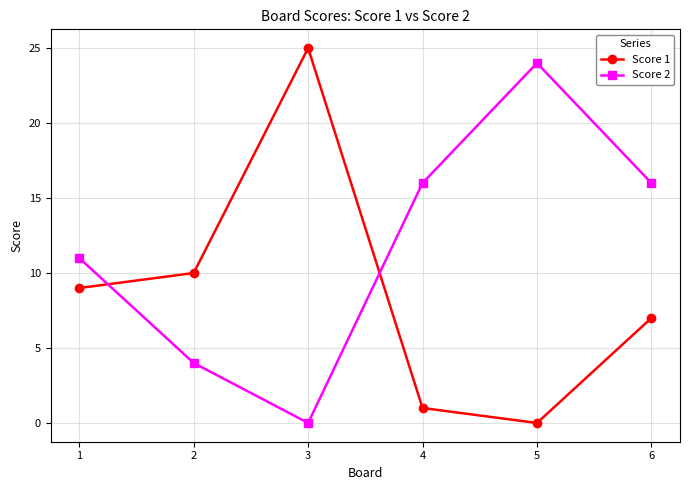

Which series has the largest range (max minus min)?

Score 1